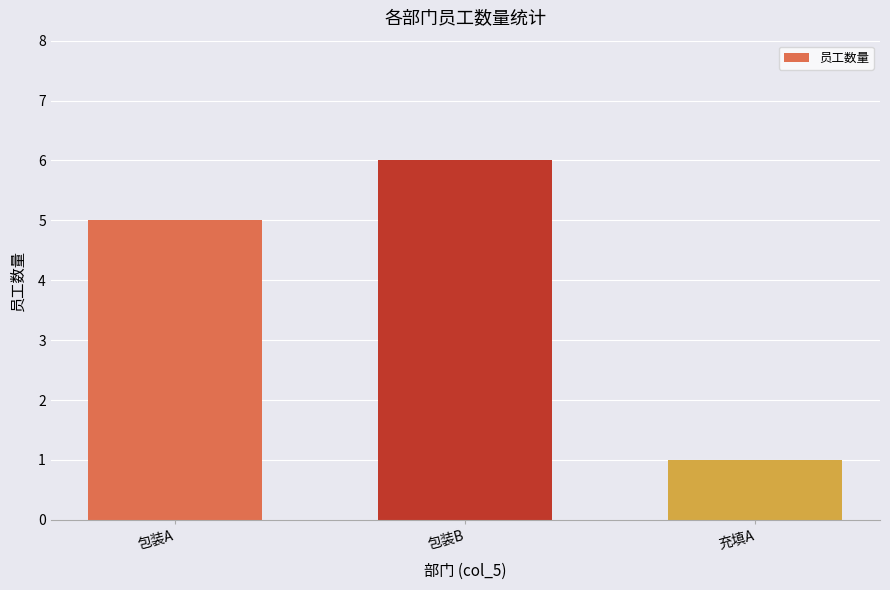

Reading left to right, list all the values displayed in this chart.

5	6	1